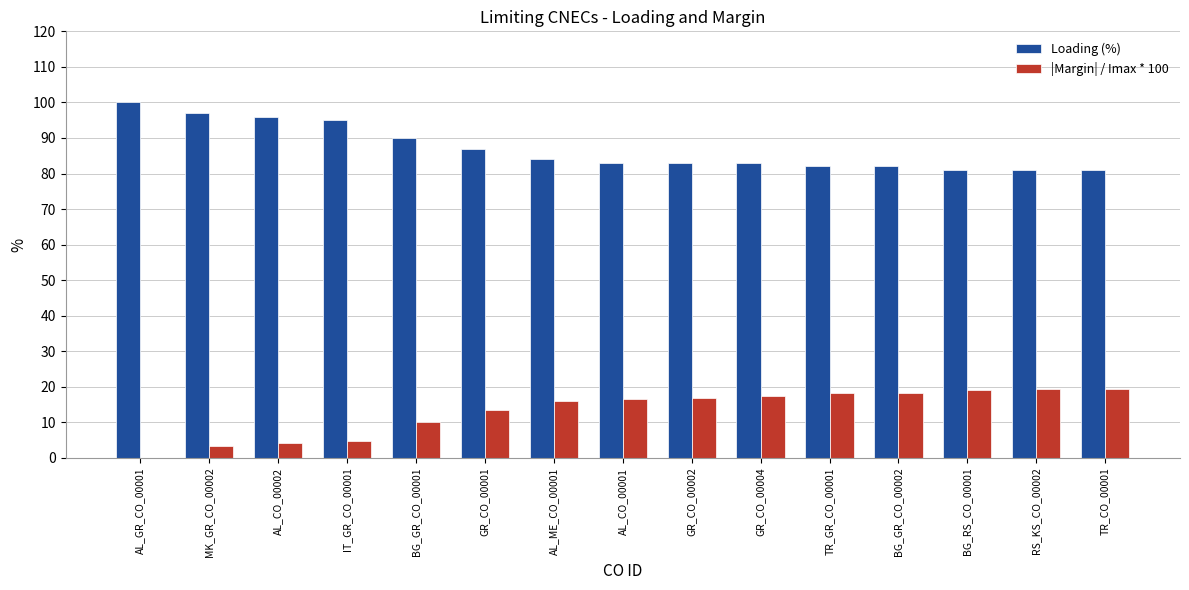

What is the maximum value for |Margin| / Imax * 100?

19.4